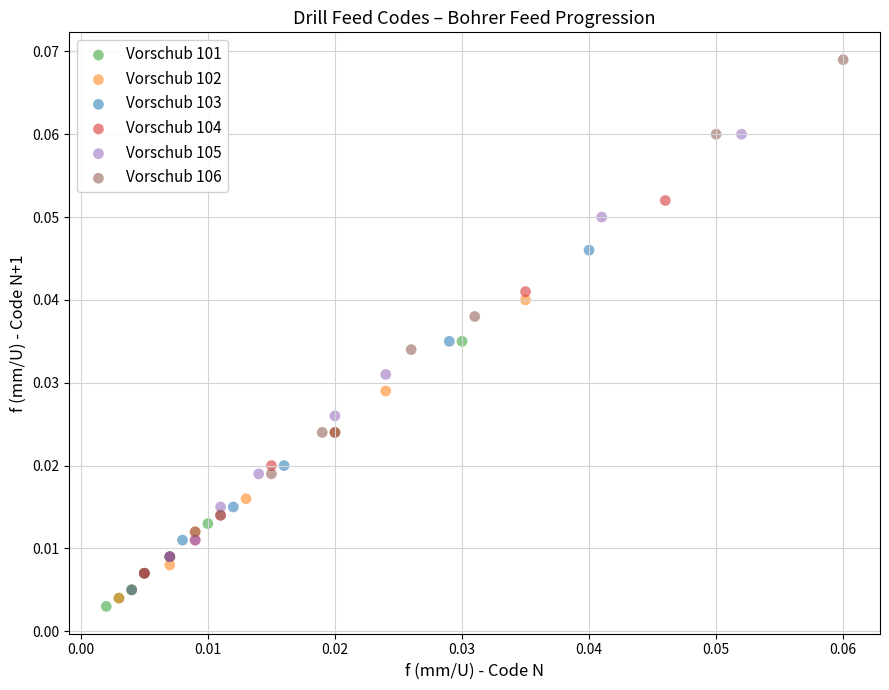

Which series has the largest Y range (max minus min)?

Vorschub 106